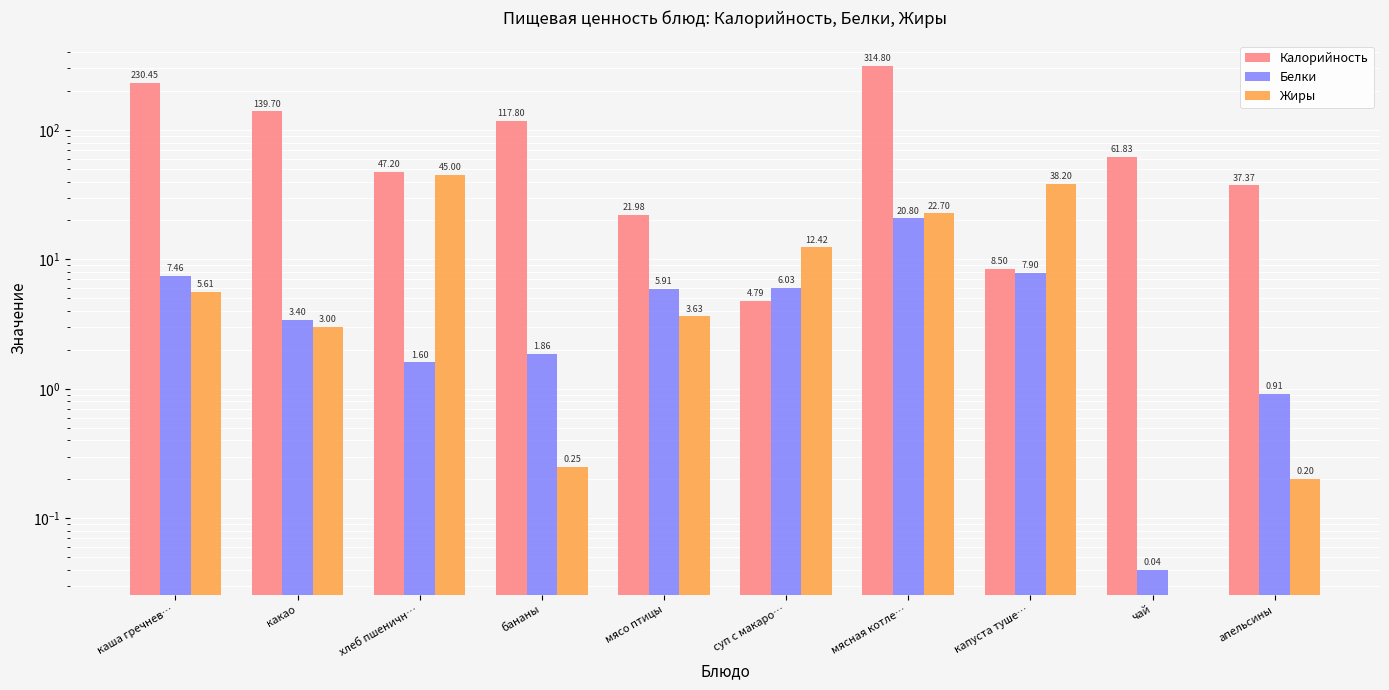

Reading left to right, transcribe all the data shown in this chart.

Калорийность: 230.4	139.7	47.2	117.8	22.0	4.8	314.8	8.5	61.8	37.4
Белки: 7.5	3.4	1.6	1.9	5.9	6.0	20.8	7.9	0.0	0.9
Жиры: 5.6	3.0	45.0	0.2	3.6	12.4	22.7	38.2	0.0	0.2